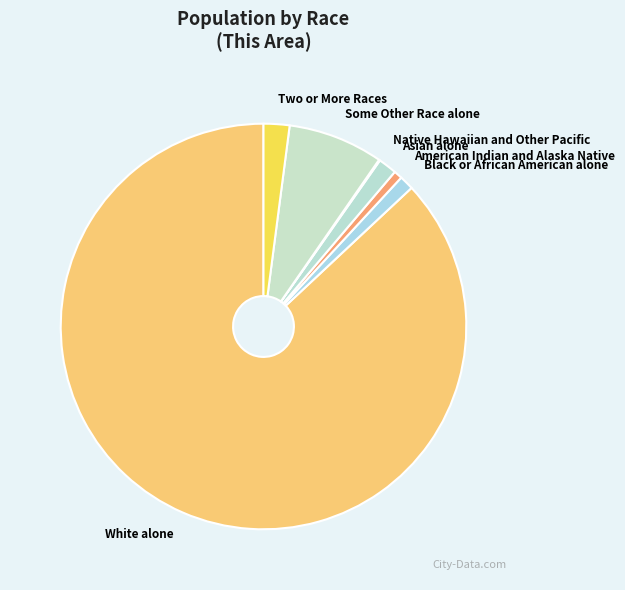

What is the majority slice?

White alone